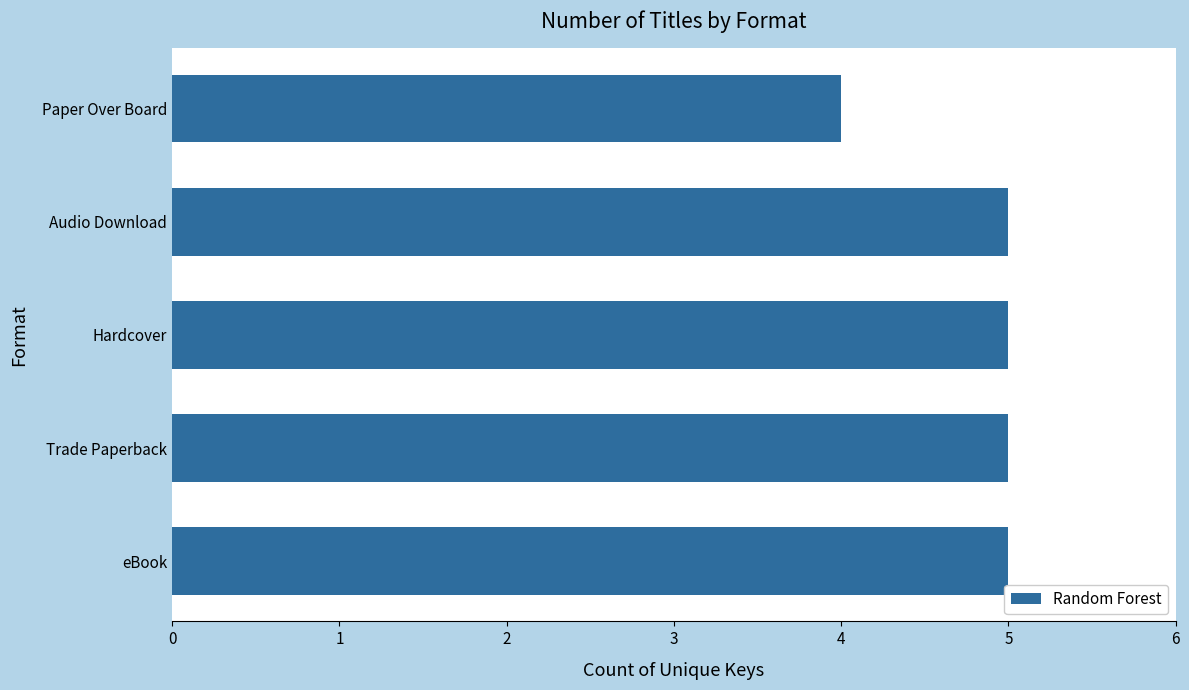

Which category has the lowest value across all series?

Paper Over Board